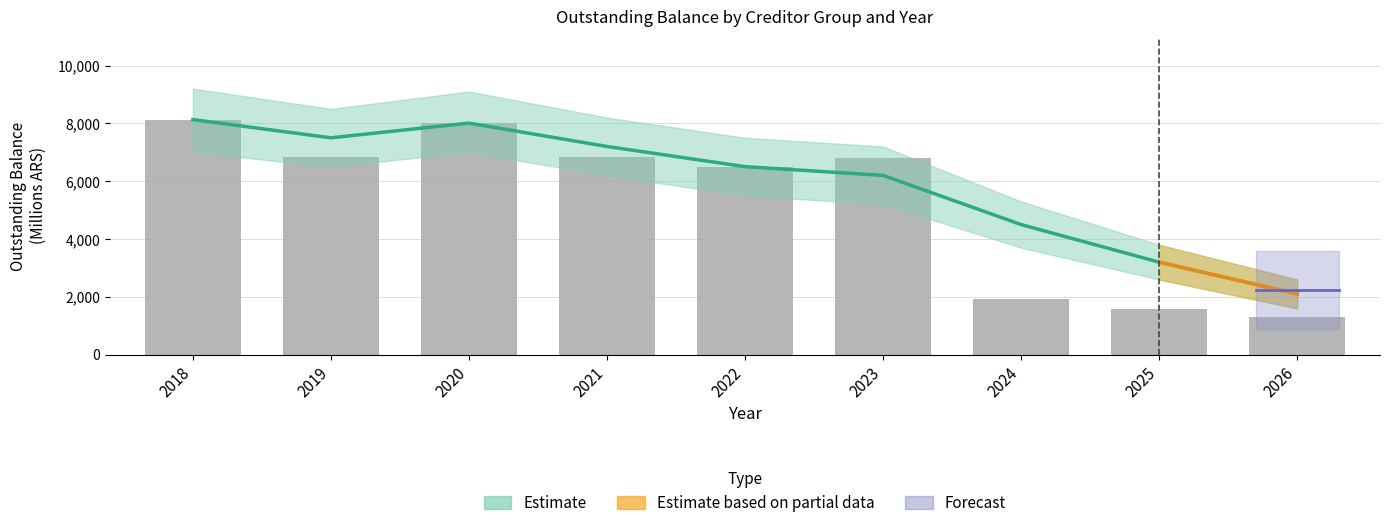

What is the maximum value shown in the chart?

8129.6